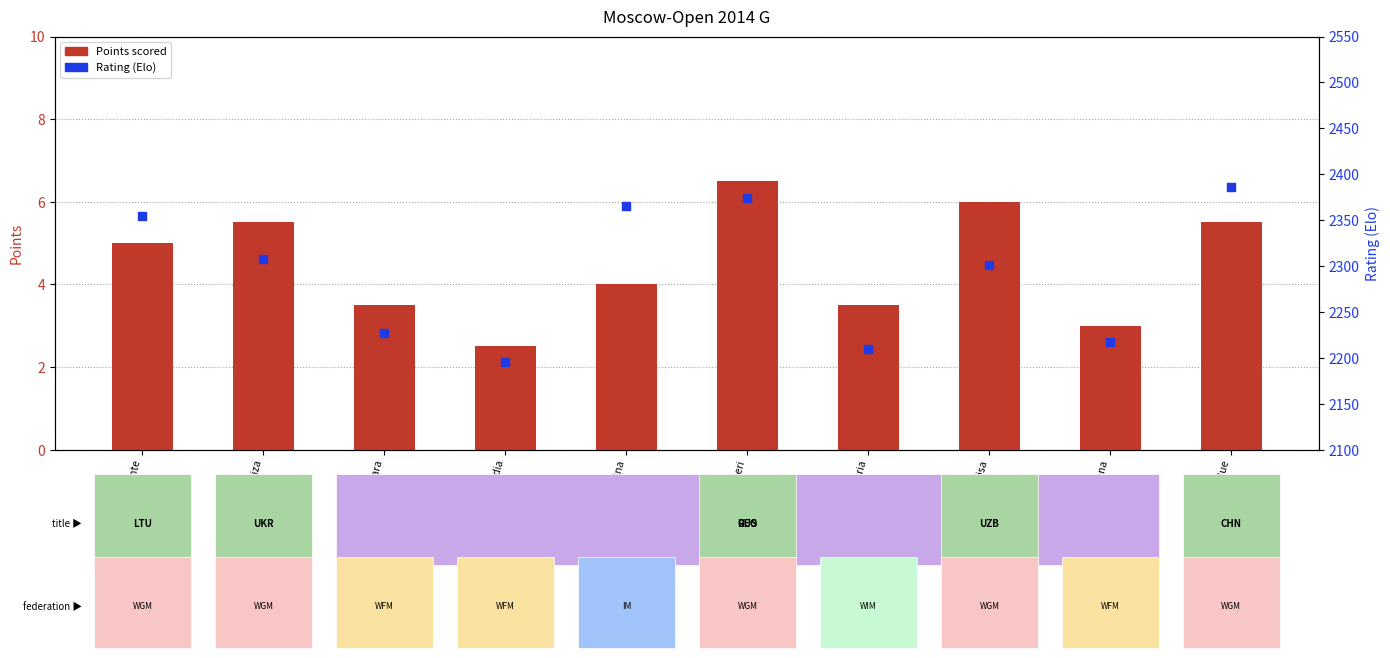

What is the total value across all series at Tomnikova Lidia?

2197.5